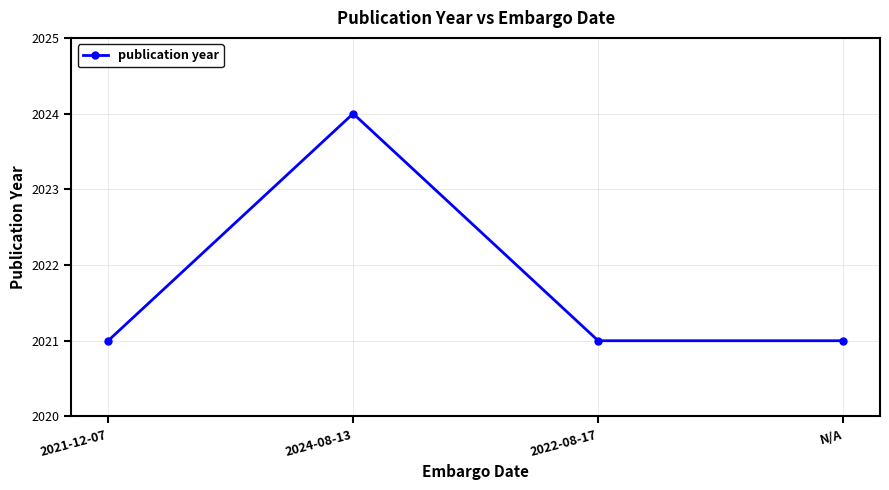

The chart shows a value of 2021 at 2021-12-07. True or false?

True